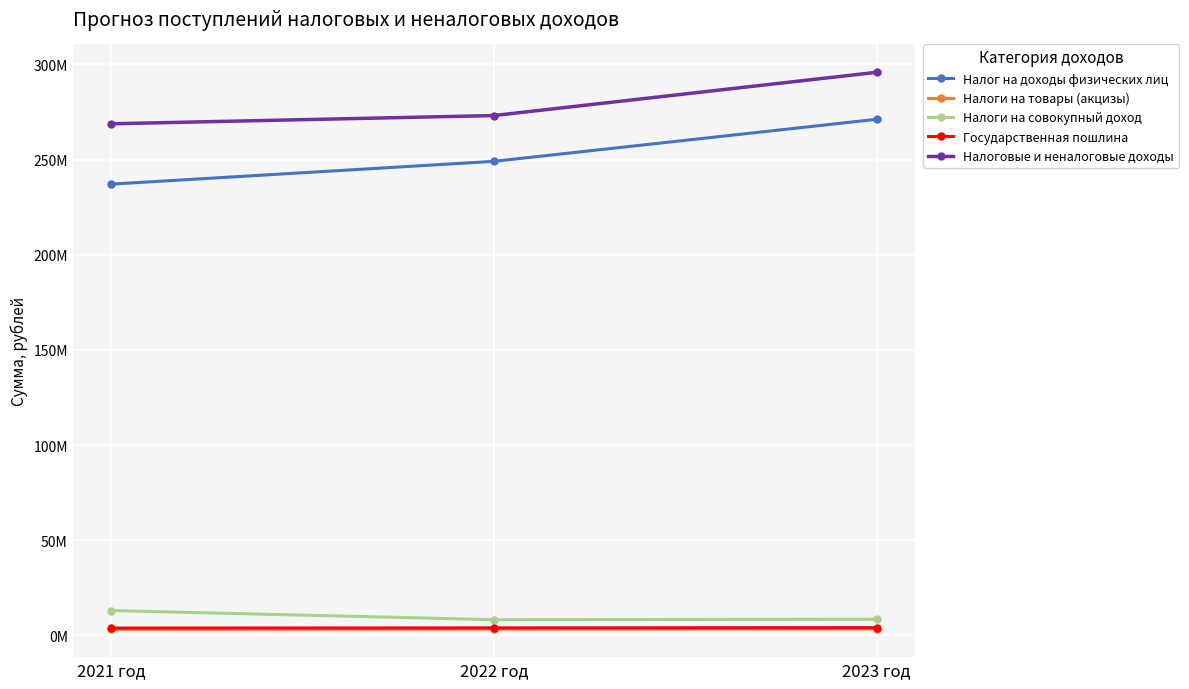

Reading left to right, transcribe all the data shown in this chart.

Налог на доходы физических лиц: 2021 год=237084970.9	2022 год=249071221.6	2023 год=271170706.5
Налоги на товары (акцизы): 2021 год=3168470.0	2022 год=3264650.0	2023 год=3397030.0
Налоги на совокупный доход: 2021 год=13027000.0	2022 год=8207000.0	2023 год=8447000.0
Государственная пошлина: 2021 год=3810000.0	2022 год=3920000.0	2023 год=4030000.0
Налоговые и неналоговые доходы: 2021 год=268811019.1	2022 год=273141549.8	2023 год=295872414.7